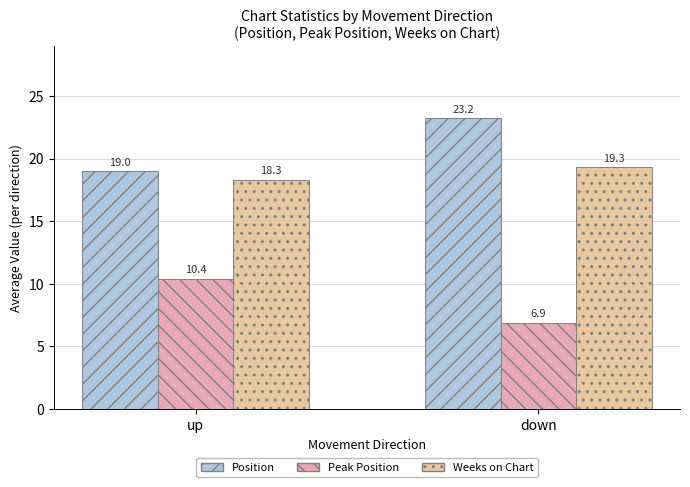

Reading right to left, transcribe all the data shown in this chart.

Position: 23.2	19.0
Peak Position: 6.9	10.4
Weeks on Chart: 19.3	18.3